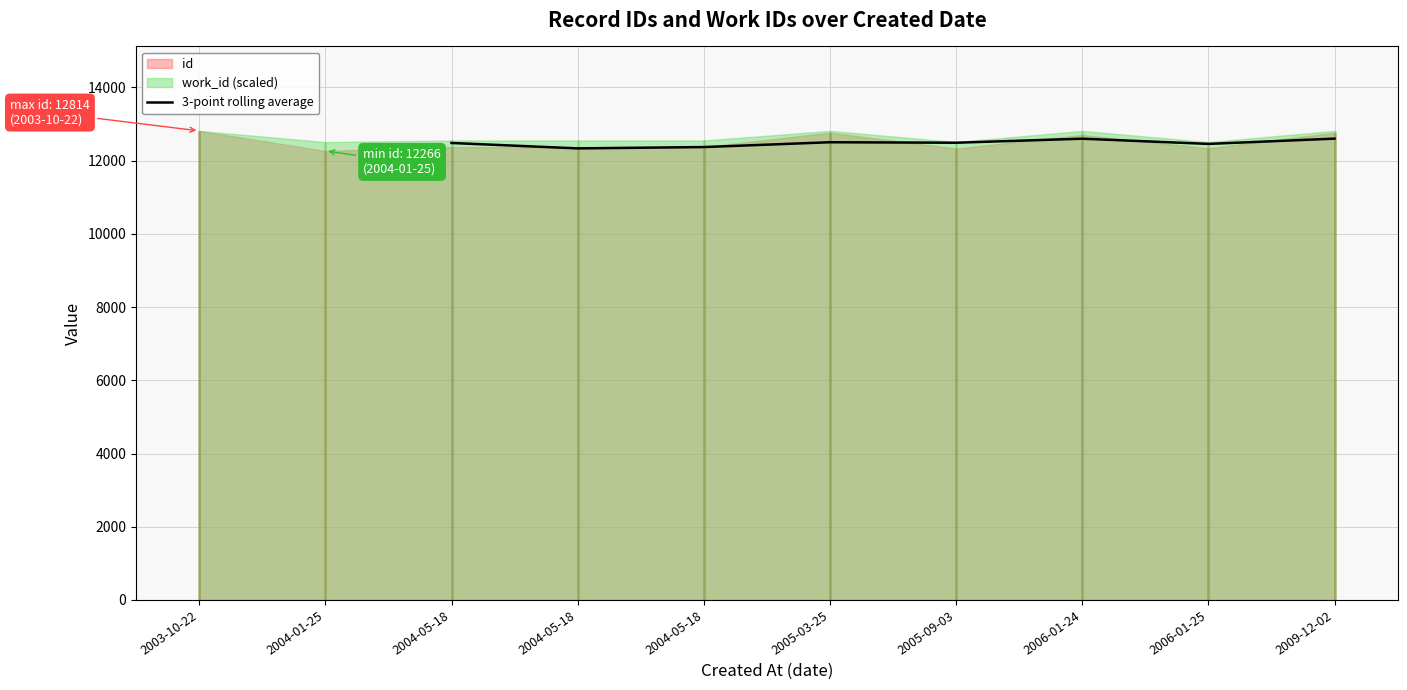

What is the difference between the maximum and second lowest values?

230.7